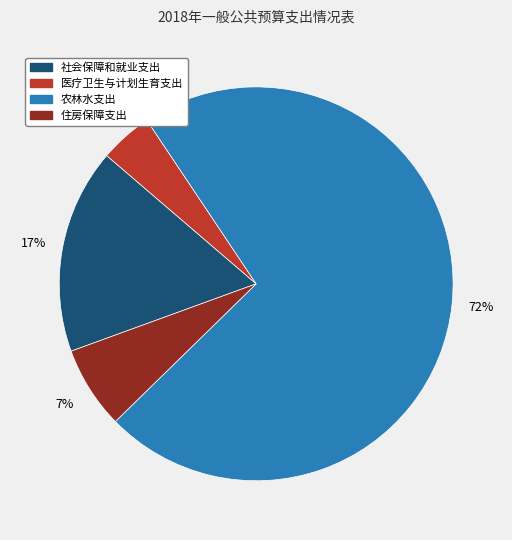

To the nearest percent, what is the combined percentage of 社会保障和就业支出 and 医疗卫生与计划生育支出?

21%